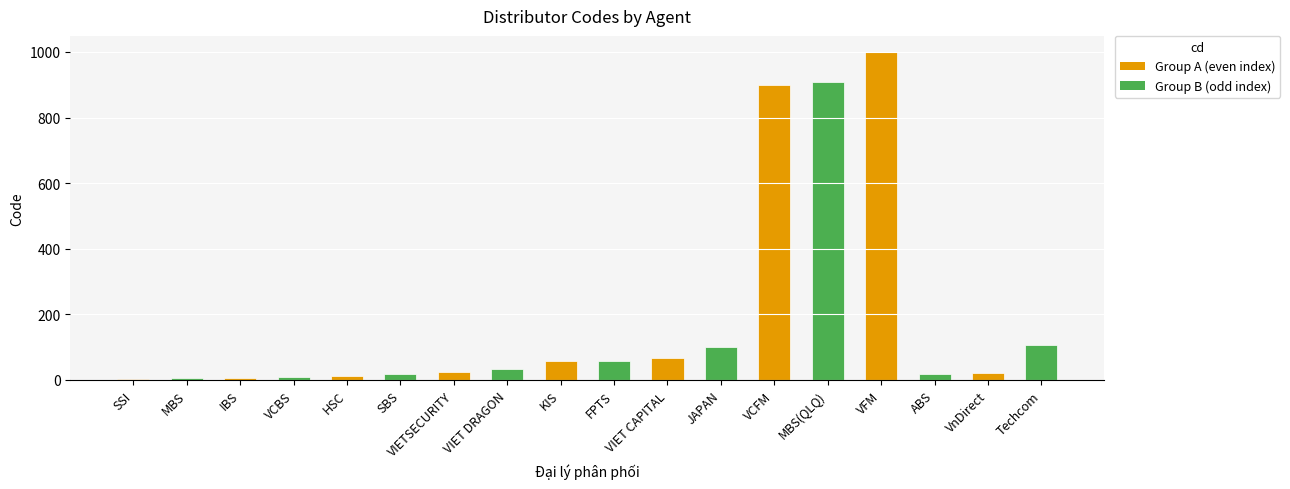

Which has a higher value, SBS or VIET CAPITAL?

VIET CAPITAL